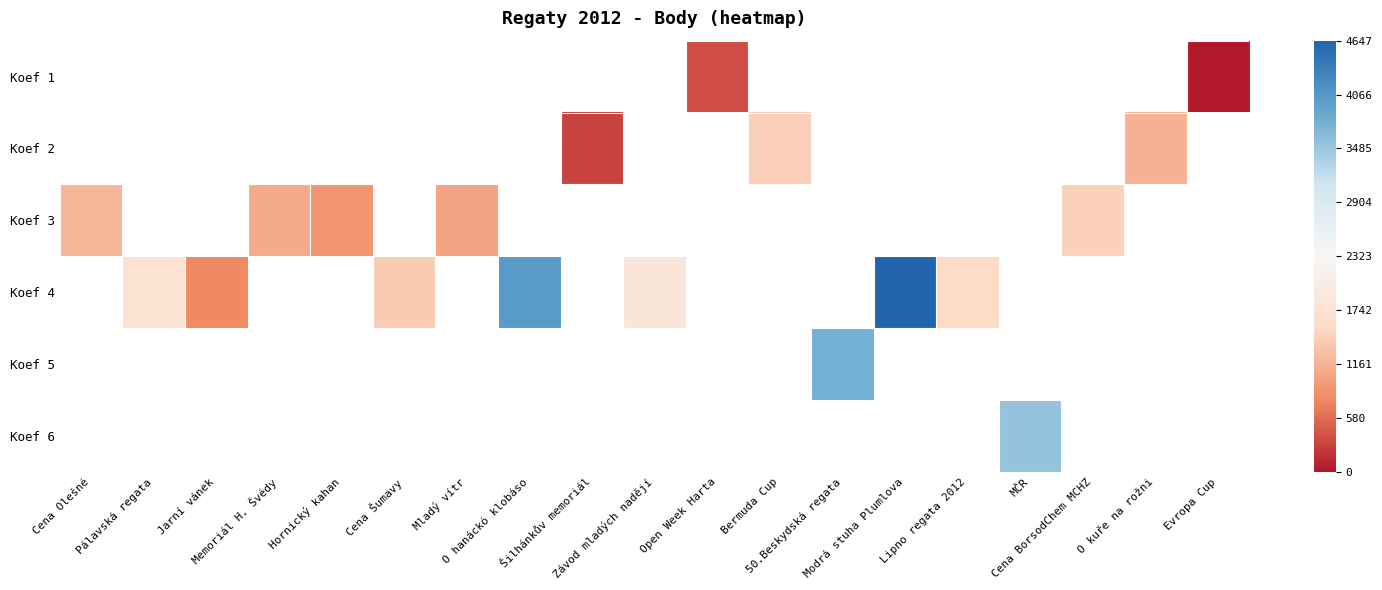

How many values in Koef 6 are above zero?

1